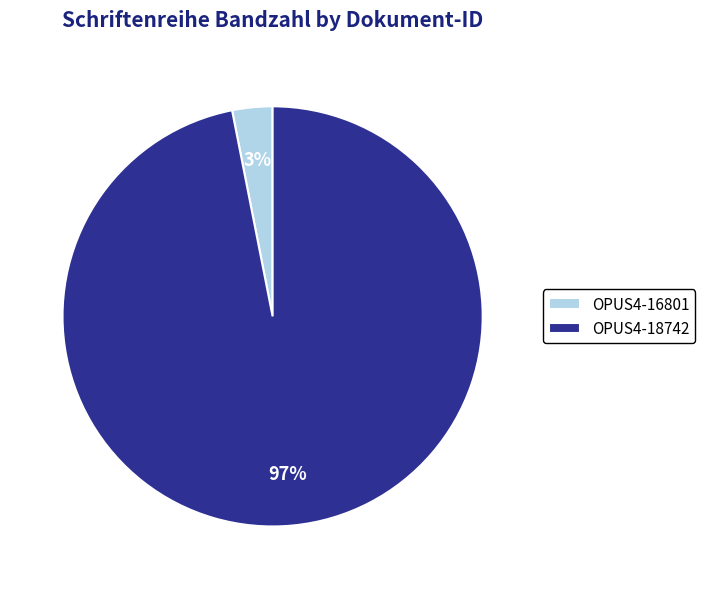

What is the largest slice in the pie chart?

OPUS4-18742